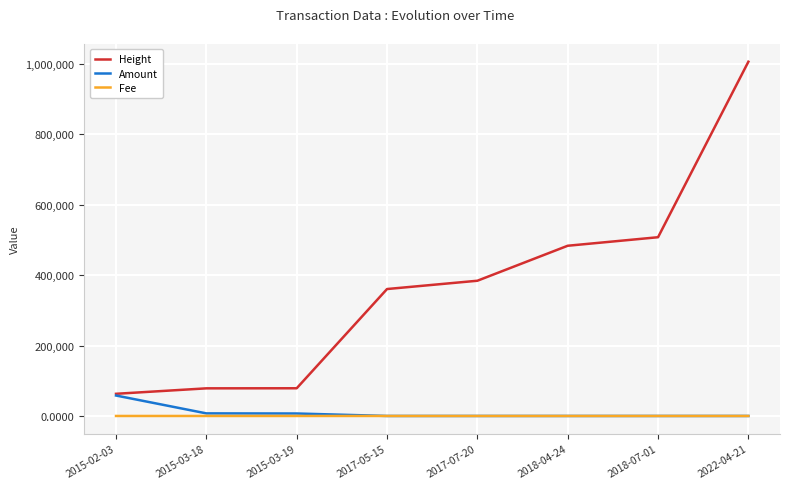

What is the difference between the second highest and minimum values in the Amount series?

7349.0